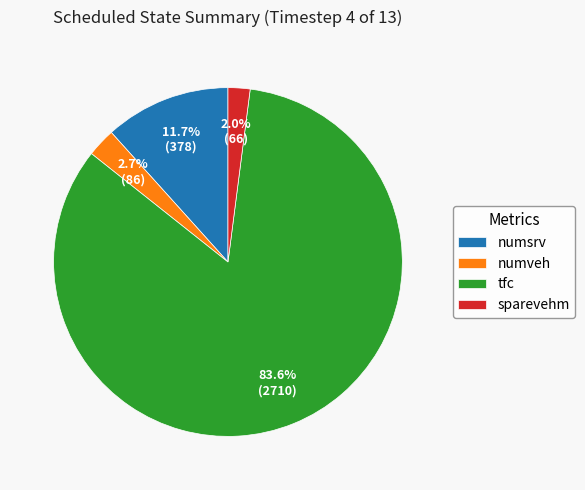

How many slices are in this pie chart?

4